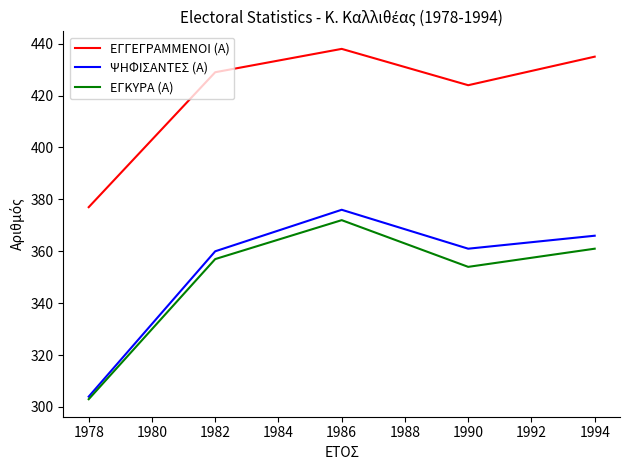

Count the number of data series in this chart.

3